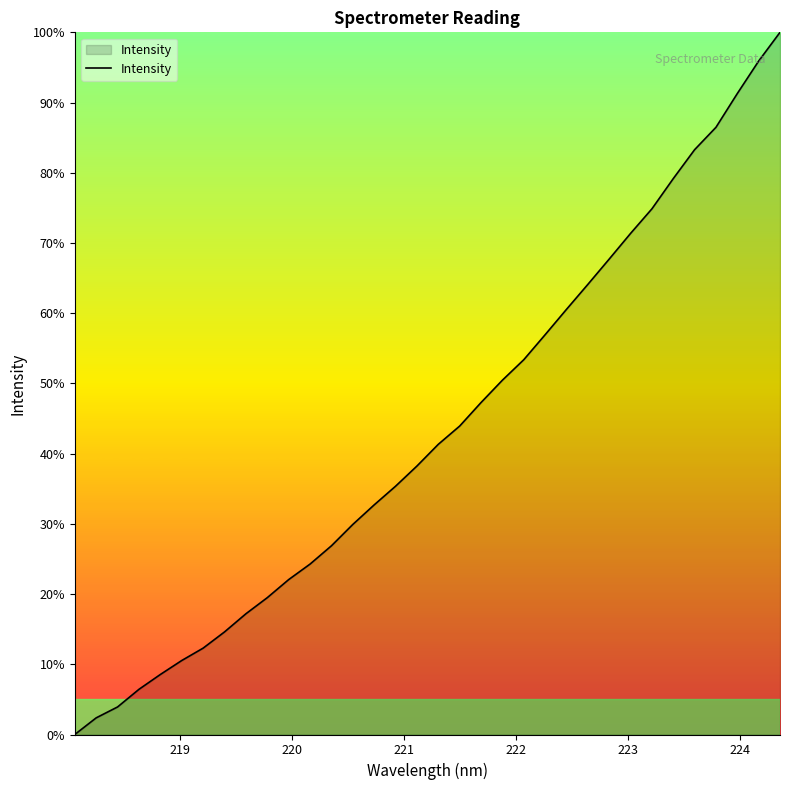

What is the difference between the maximum and minimum values?

100.0